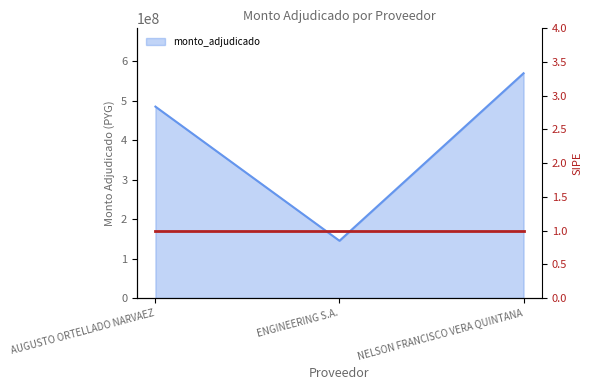

At which category does the chart reach its peak across all series?

NELSON FRANCISCO VERA QUINTANA